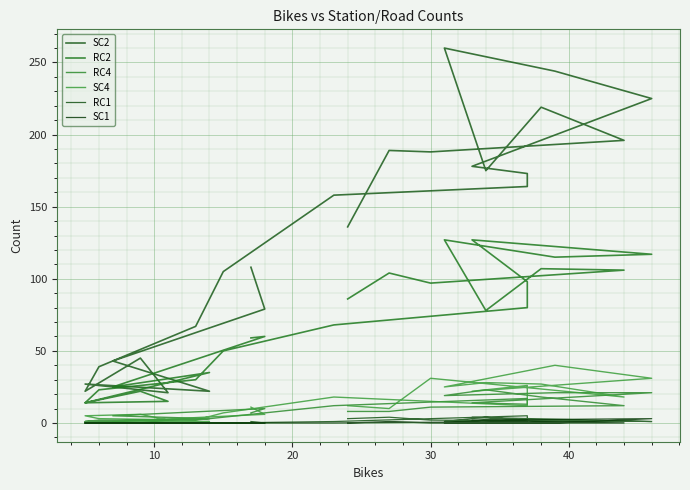

How many distinct data groups are displayed?

6